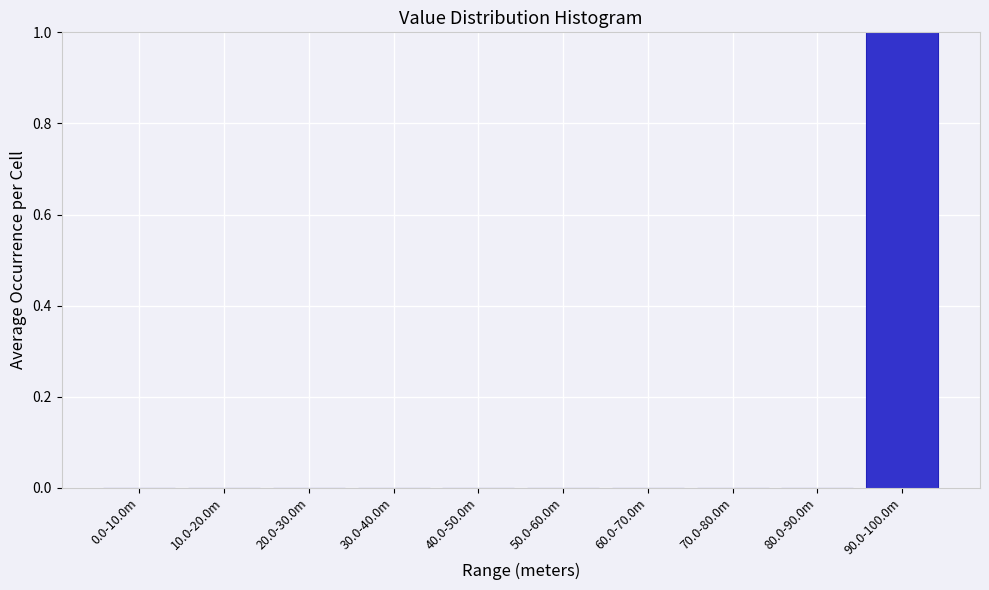

Reading left to right, extract all data points from this chart.

0.0-10.0m=0	10.0-20.0m=0	20.0-30.0m=0	30.0-40.0m=0	40.0-50.0m=0	50.0-60.0m=0	60.0-70.0m=0	70.0-80.0m=0	80.0-90.0m=0	90.0-100.0m=1